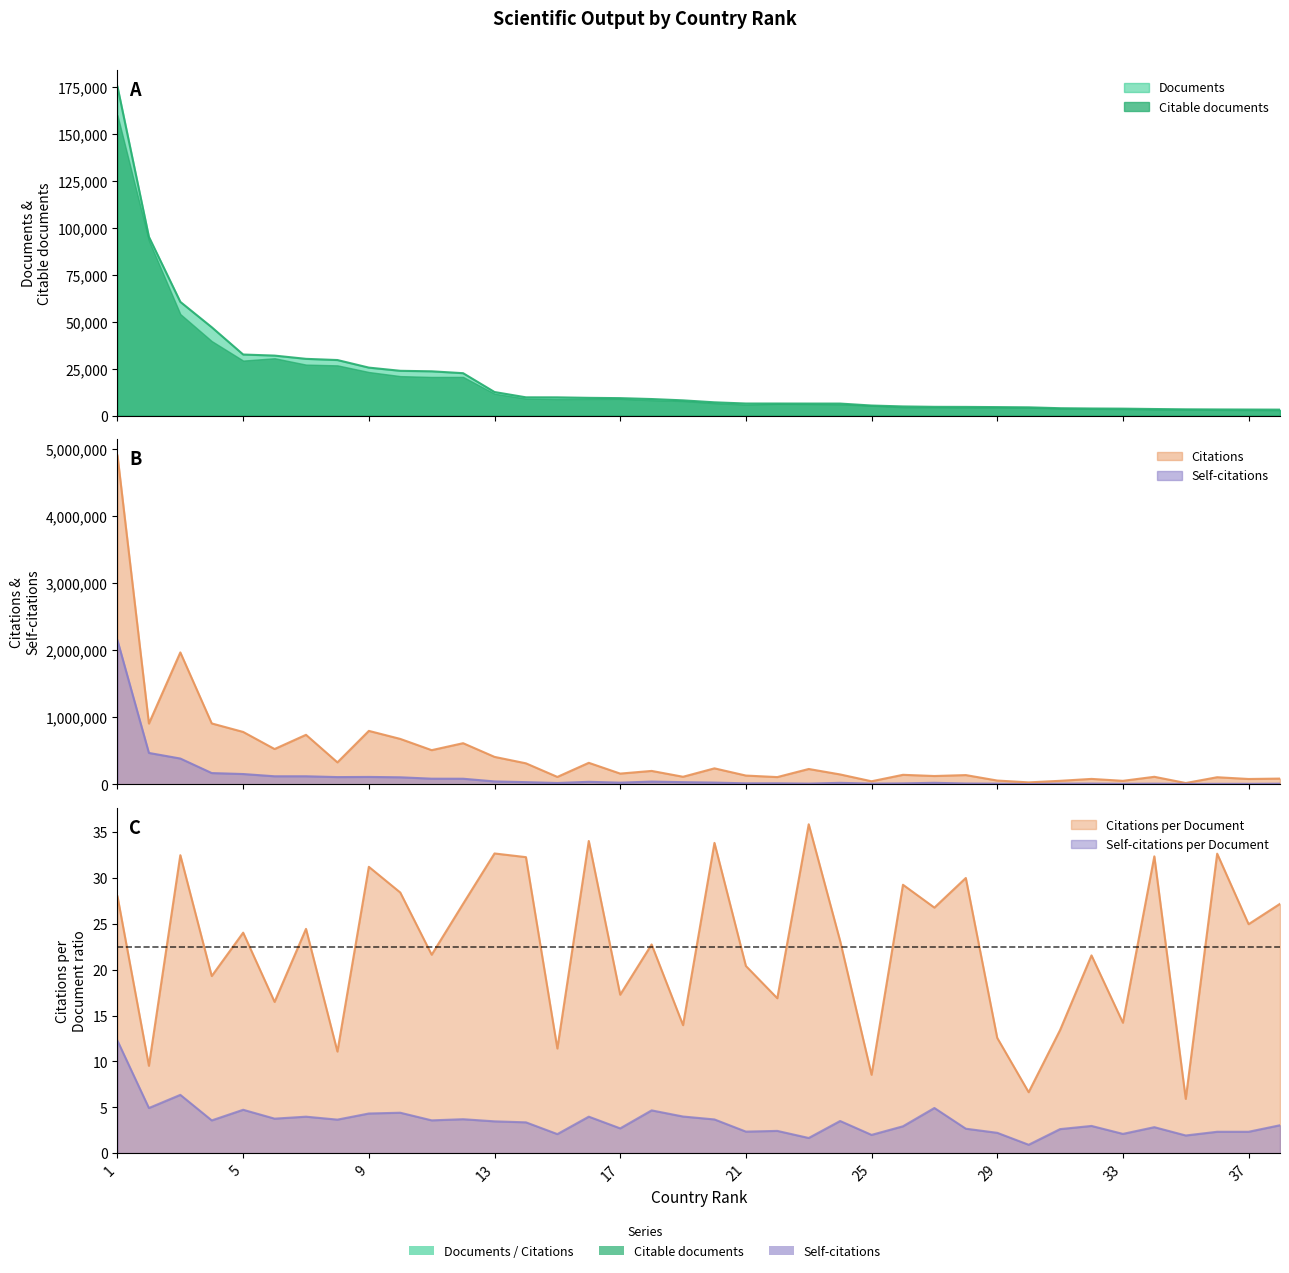

How many interior local valleys does the Self-citations series have?

10